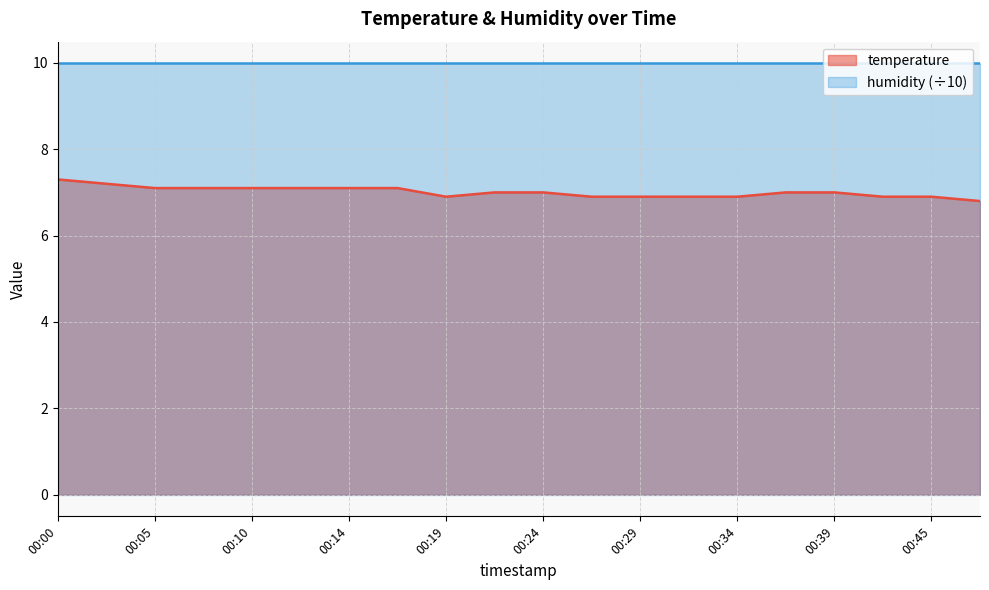

Where is the data nearest to the value 7?

00:22